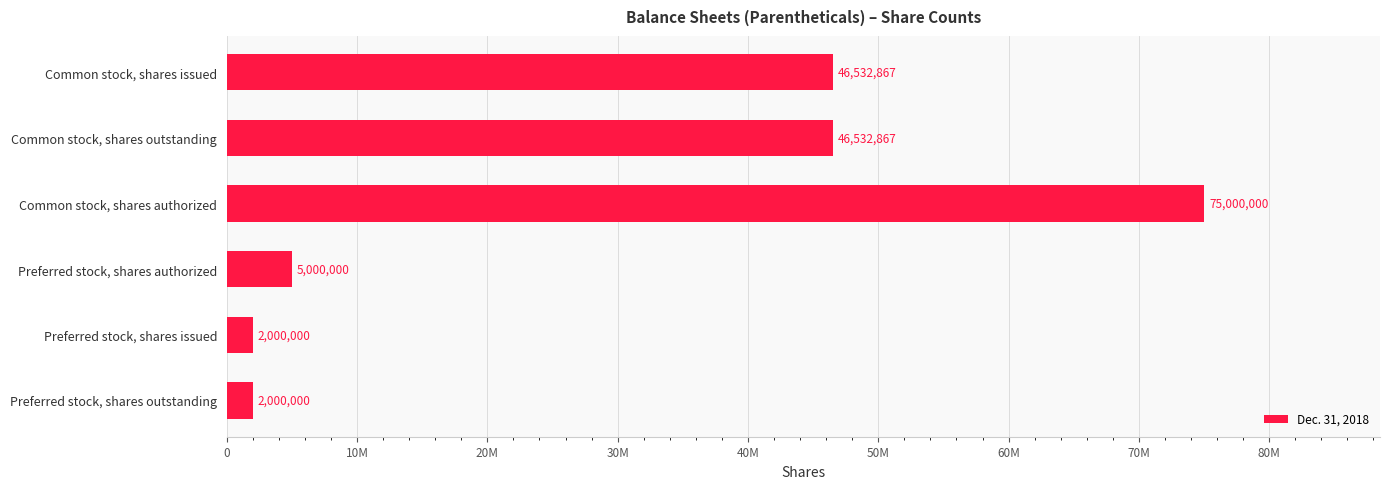

What is the difference between the maximum and second lowest values?

73000000